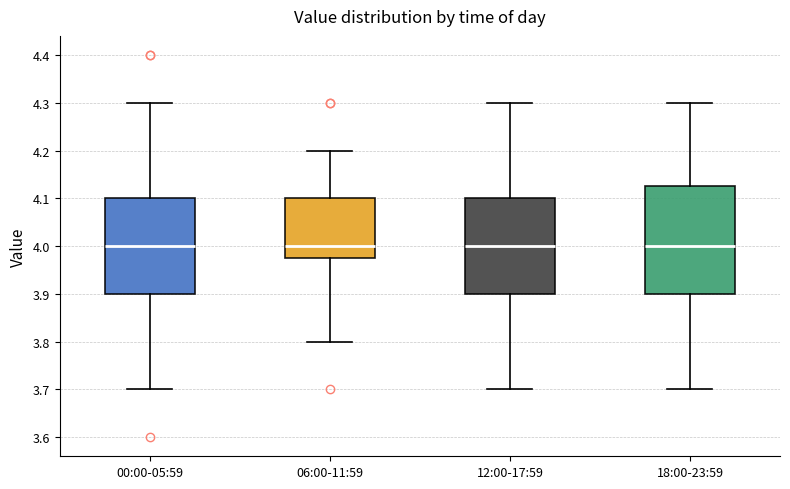

Reading left to right, transcribe this box plot: for each box, give where its median line is, the range the box spans, and where its two whiskers end, as read against the y-axis. The values are not printed on the chart, so give them approximately, as read against the axis.

00:00-05:59: median 4.00, box 3.90 to 4.10, whiskers 3.70 to 4.30
06:00-11:59: median 4.00, box 3.98 to 4.10, whiskers 3.80 to 4.20
12:00-17:59: median 4.00, box 3.90 to 4.10, whiskers 3.70 to 4.30
18:00-23:59: median 4.00, box 3.90 to 4.13, whiskers 3.70 to 4.30